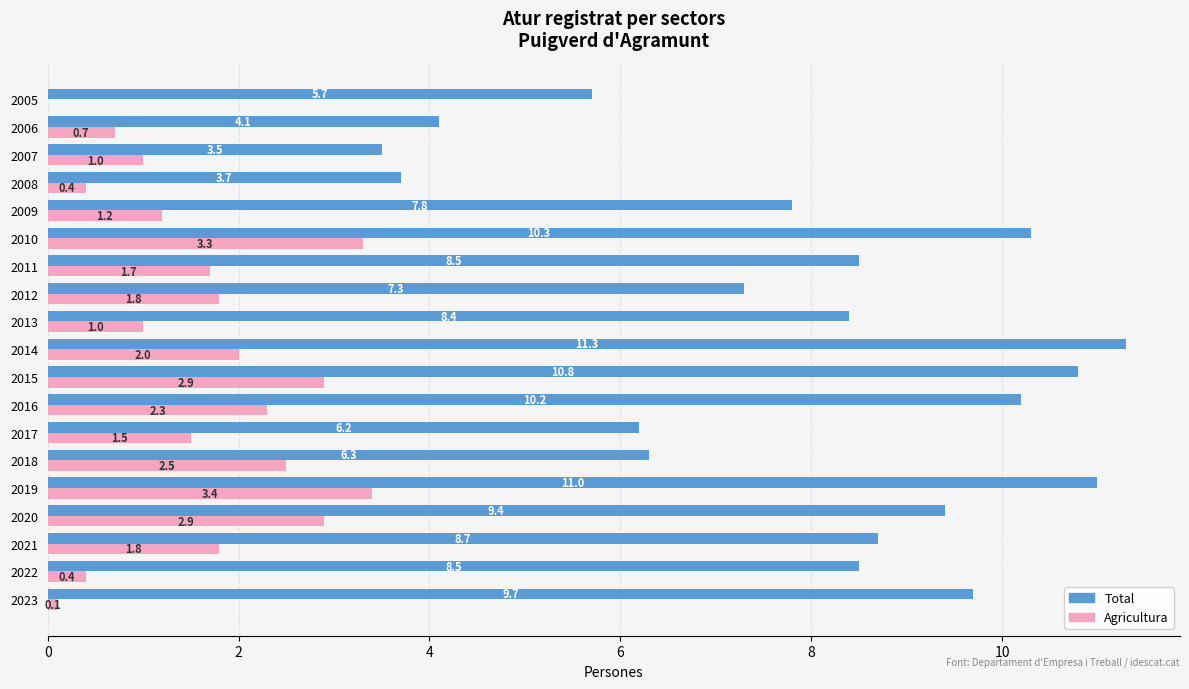

What is the sum of all Agricultura values?

30.9